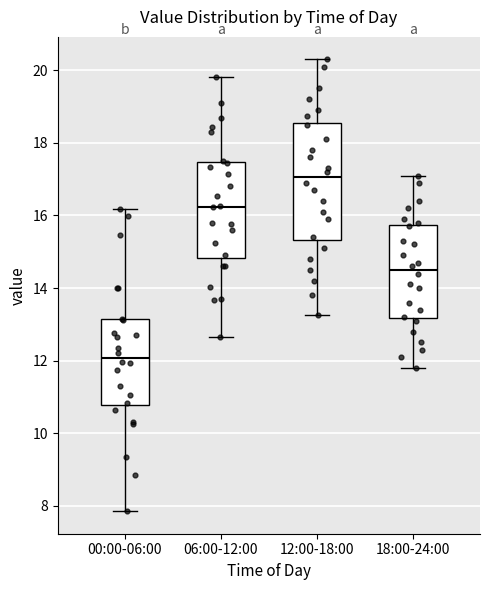

Which box has the lowest median line?

00:00-06:00